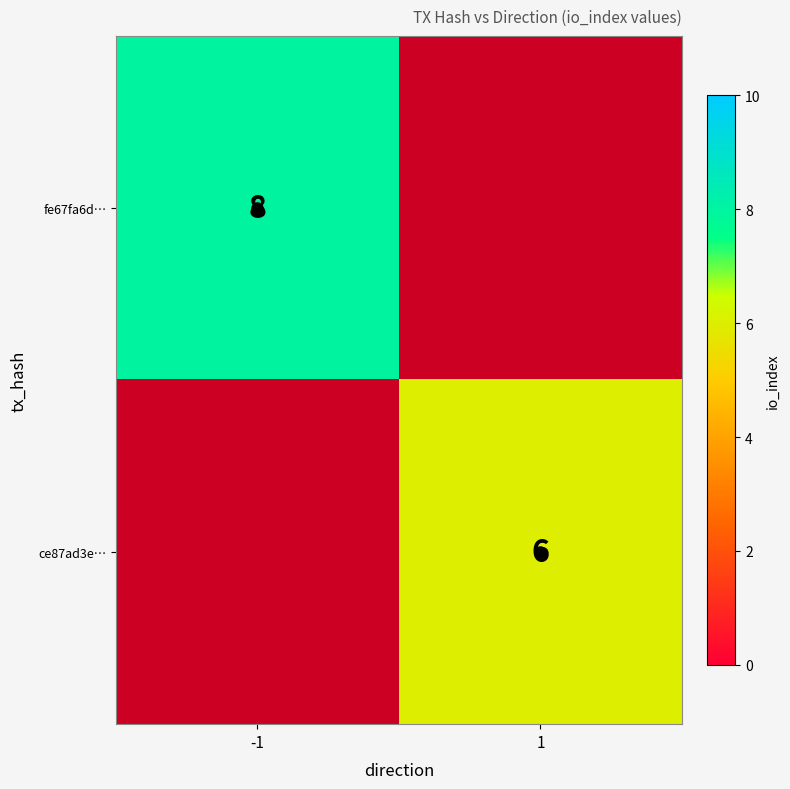

Is it true that fe67fa6d… equals 8.0 at -1?

True